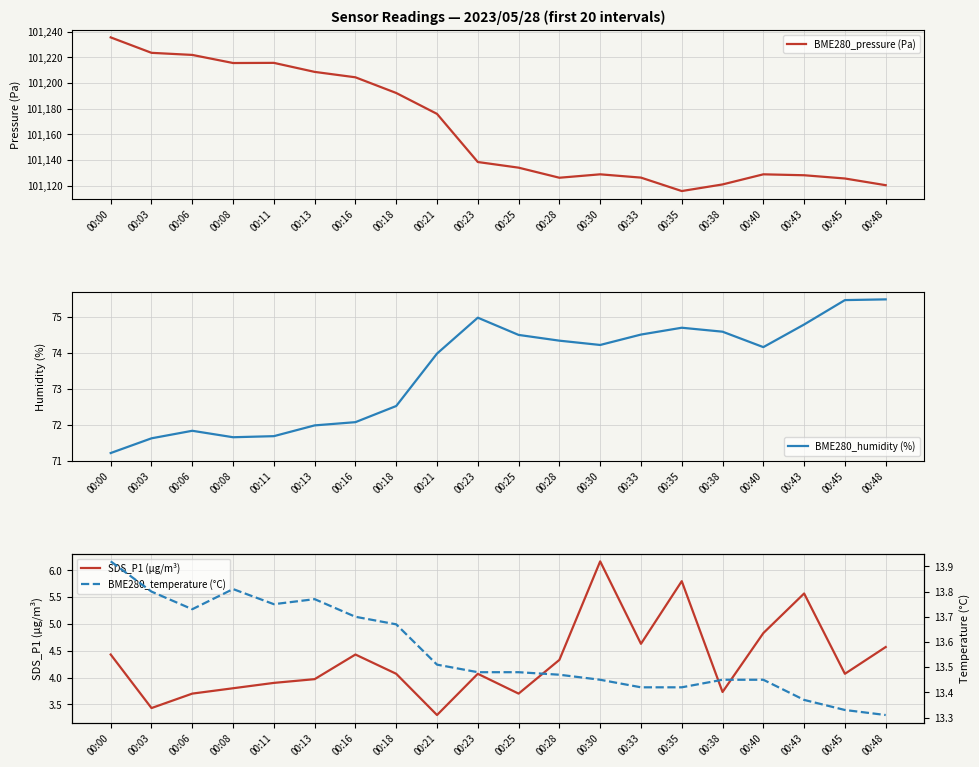

At which label does BME280_temperature (°C) reach its peak?

00:00